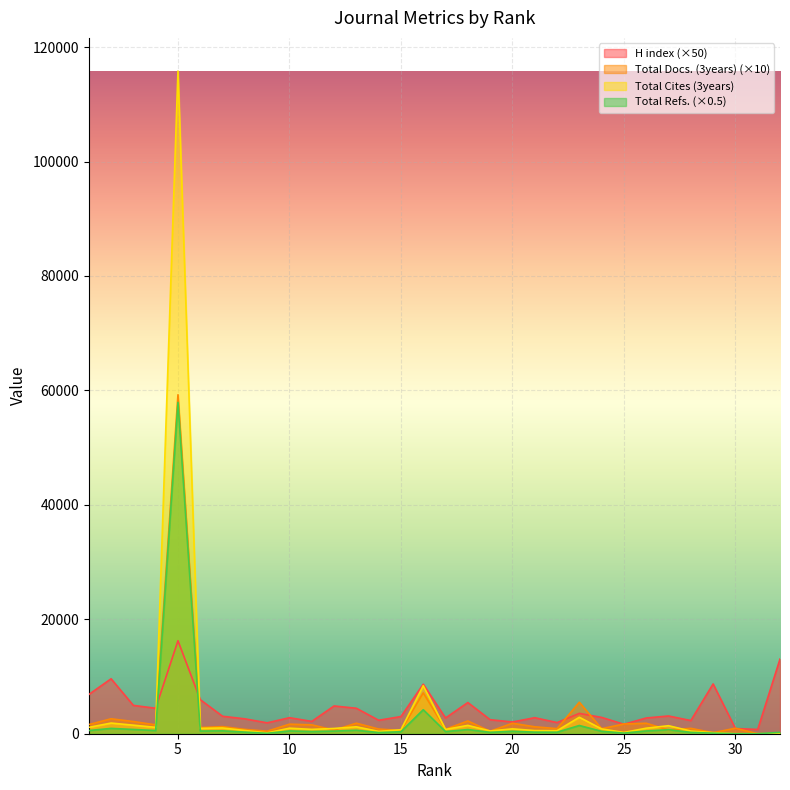

At which label does H index reach its minimum?

31